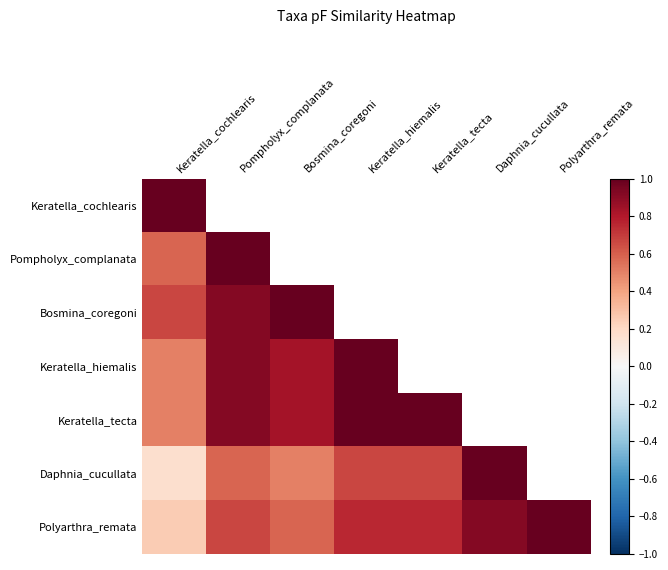

At which label does Polyarthra_remata reach its peak?

Polyarthra_remata